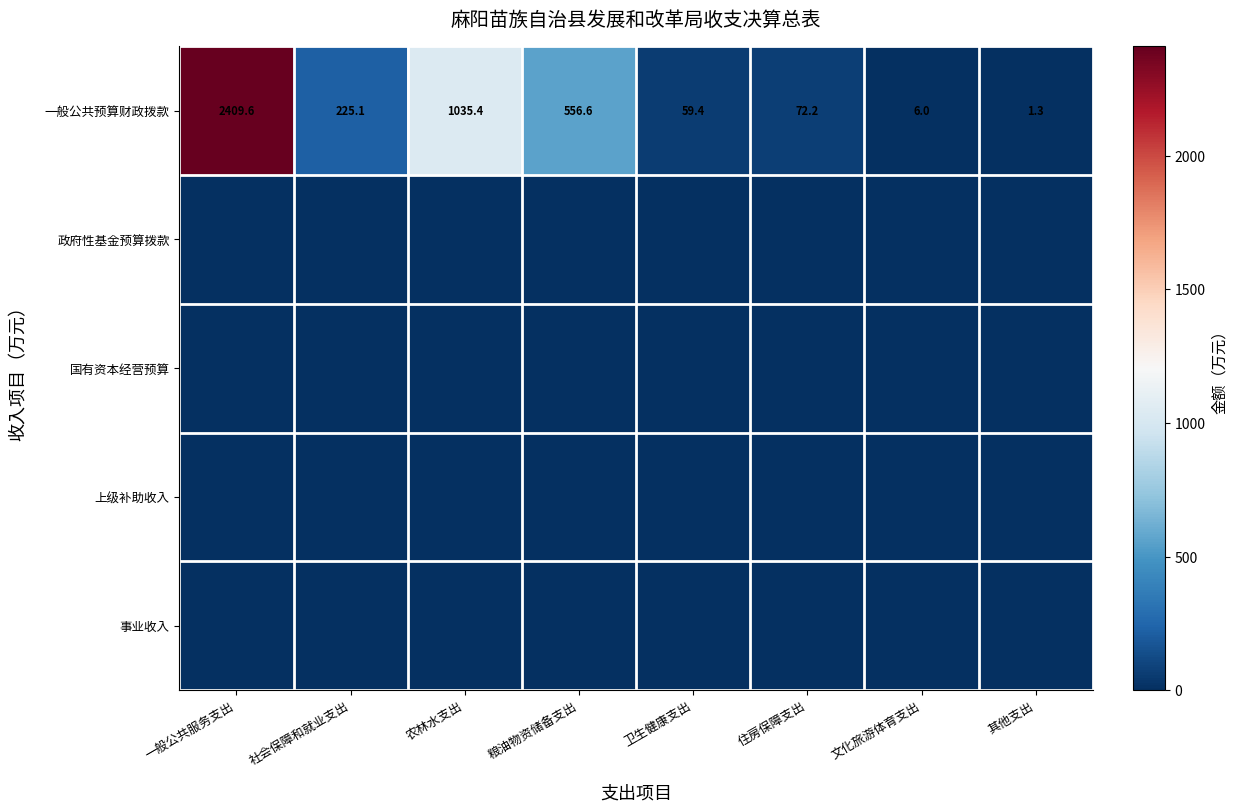

What is the difference between the 一般公共预算财政拨款 values at 文化旅游体育支出 and 其他支出?

4.7